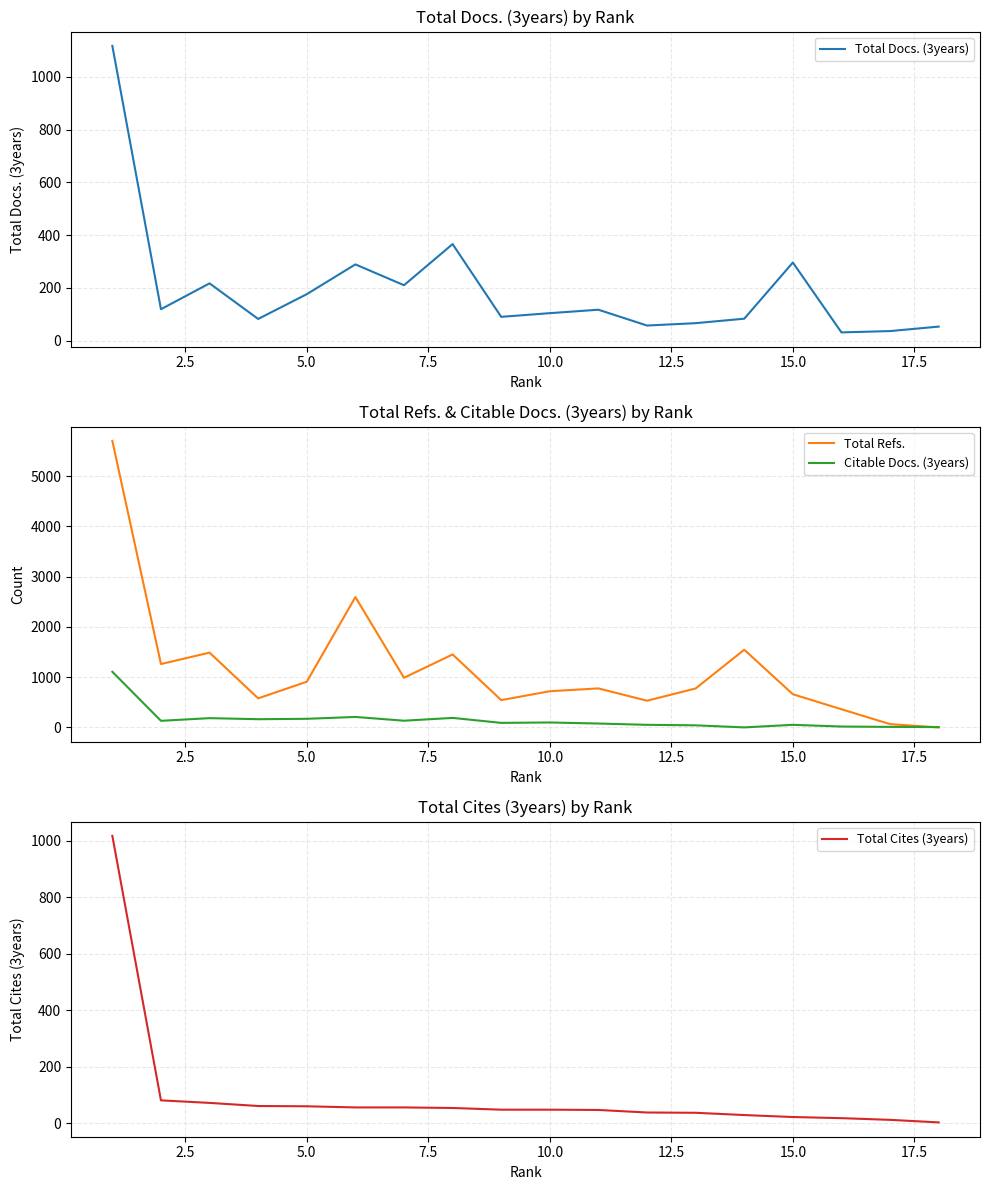

What is the lowest value of the Total Docs. (3years) series?

31